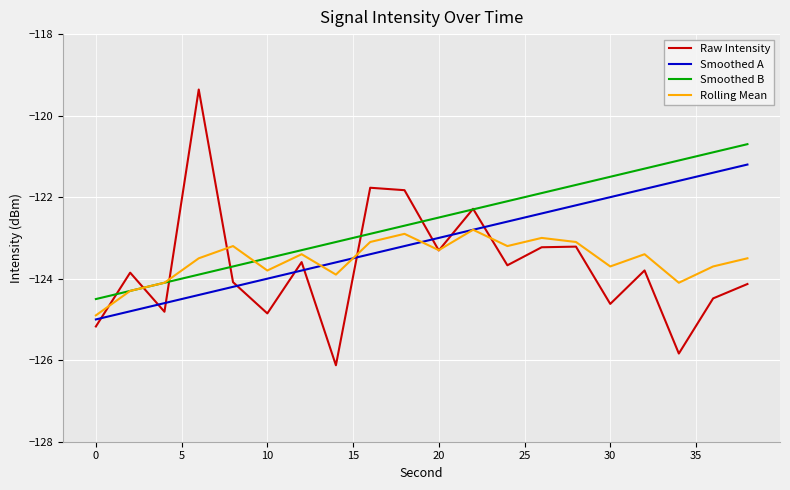

Rank the series by their maximum value, from lowest to highest.

Rolling Mean, Smoothed A, Smoothed B, Raw Intensity